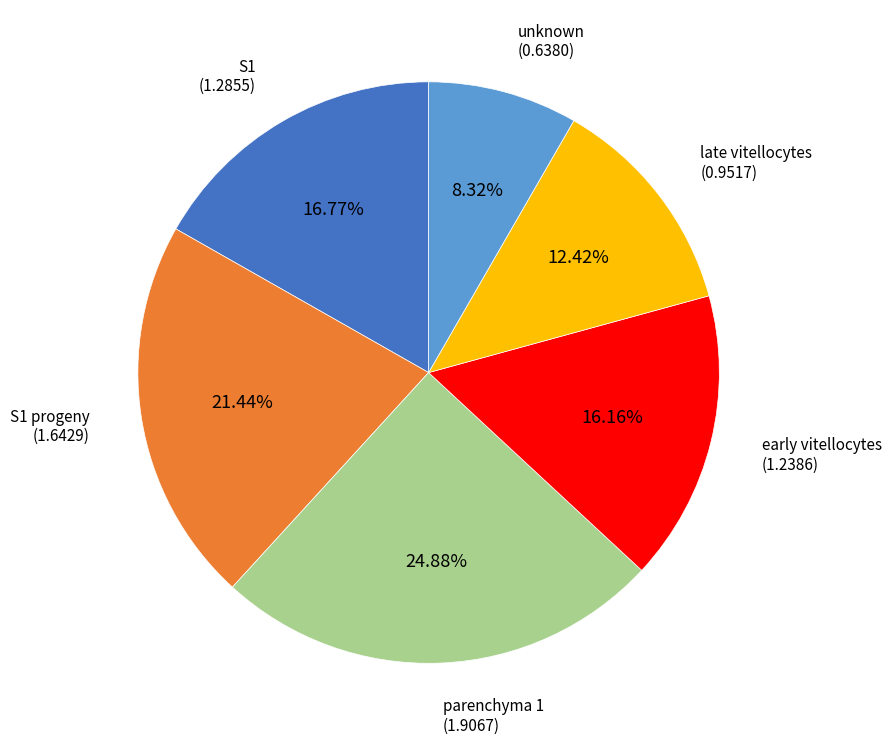

Is there any slice that represents more than half of the pie?

No